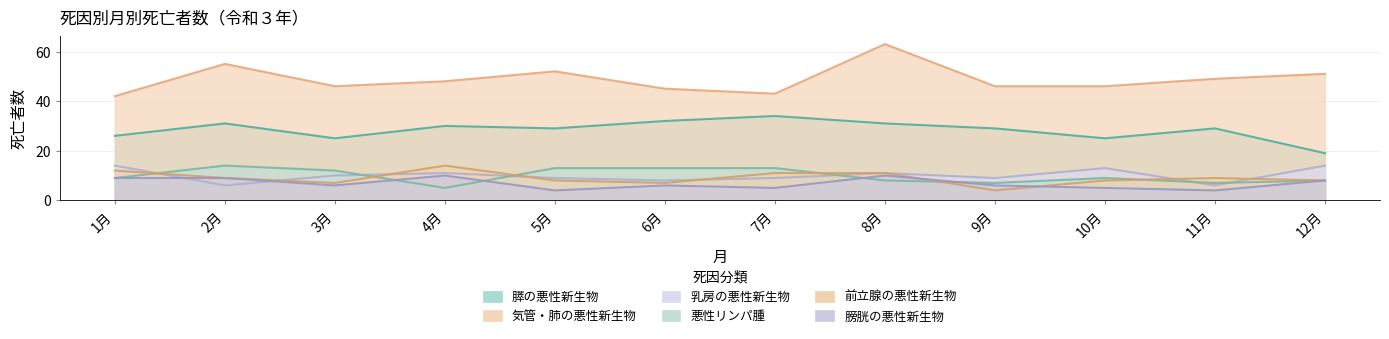

At which category does 膀胱の悪性新生物 reach its first local peak?

4月